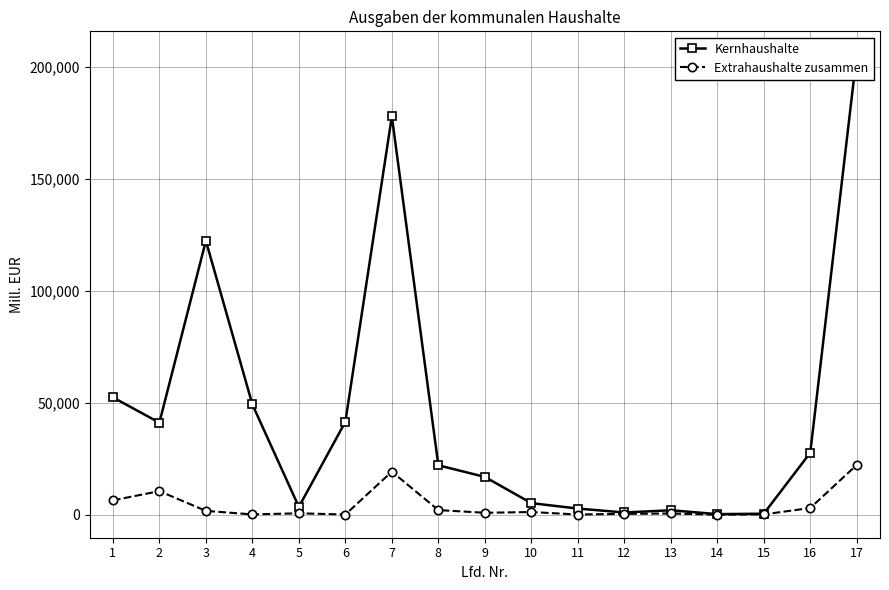

True or false: Kernhaushalte has a value of 950.5 at 13.

False